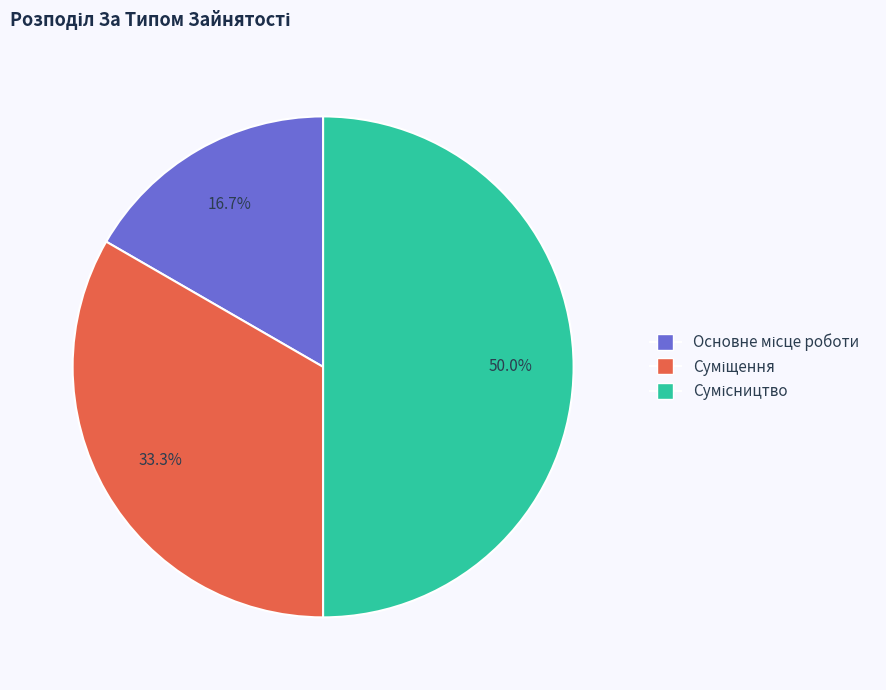

Which category has the smallest portion of the pie?

Основне місце роботи